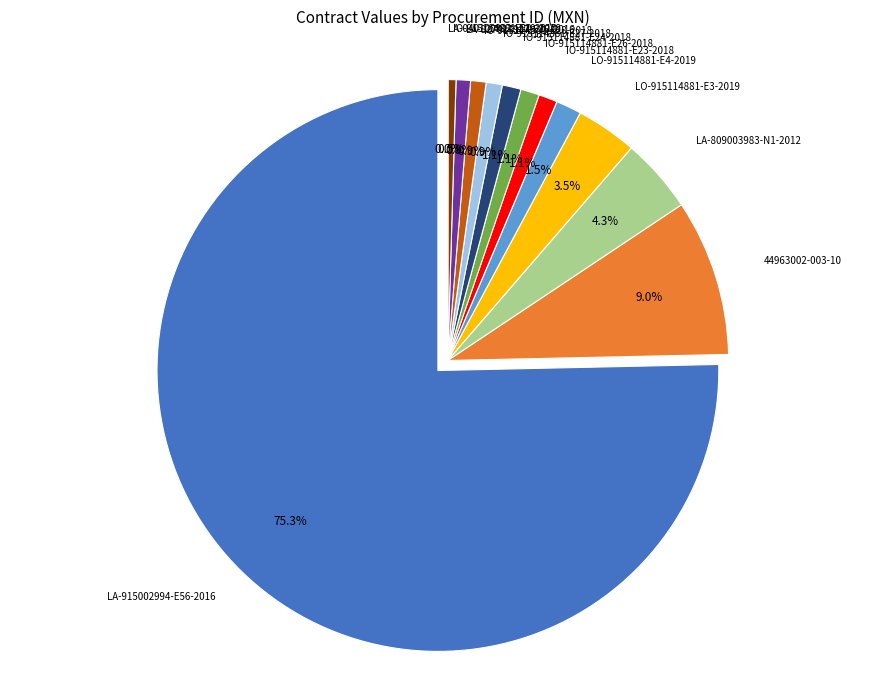

Does LA-827017987-E36-2016 account for over 50% of the chart?

No